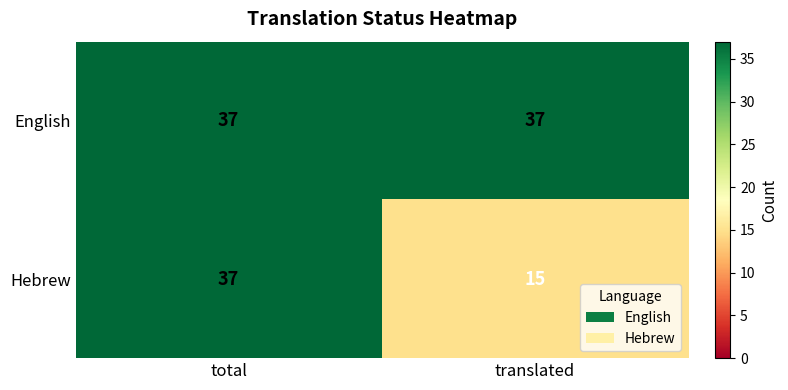

Rank the series by their average value, from lowest to highest.

Hebrew, English